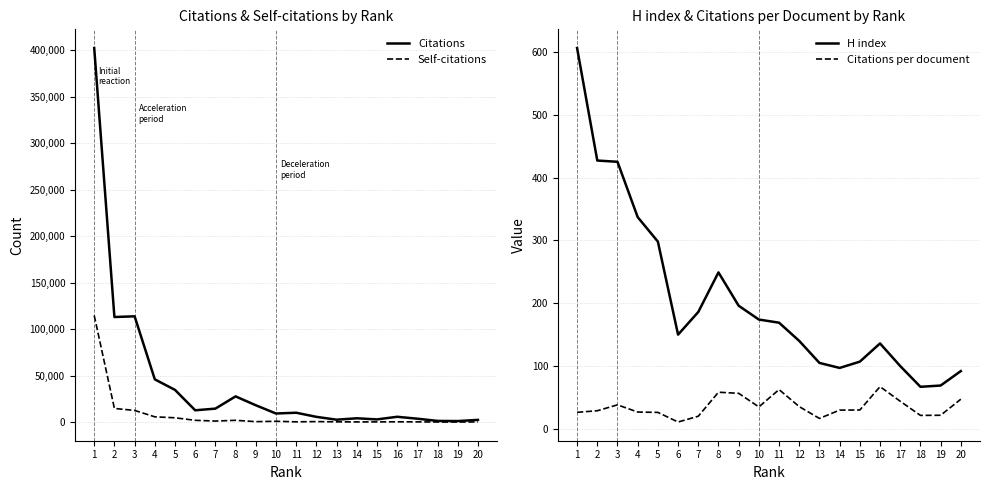

What is the sum of all Self-citations values?

160900